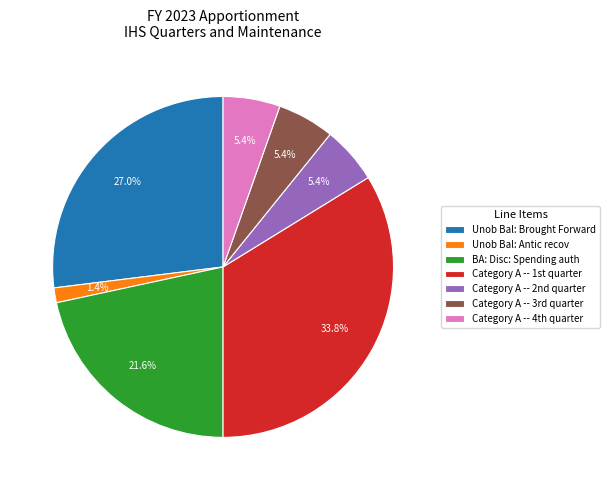

Is BA: Disc: Spending auth the majority of the pie?

No